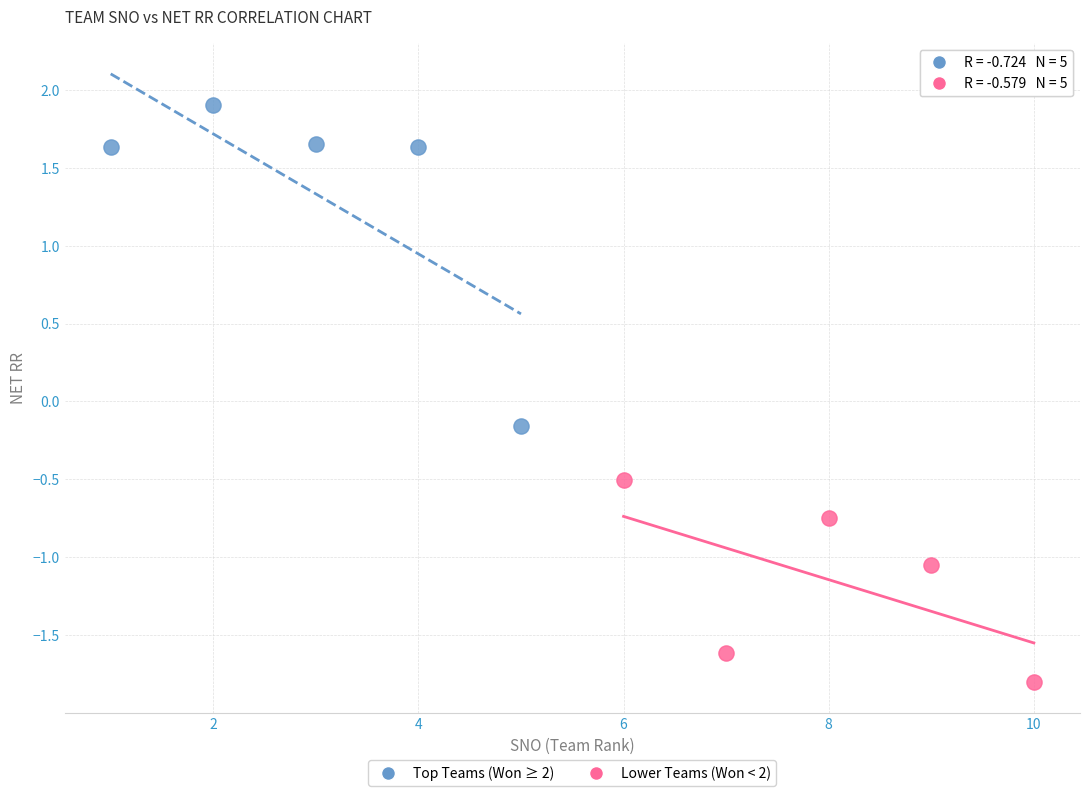

What are all the series names shown in the legend?

Top Teams (Won ≥ 2), Lower Teams (Won < 2)